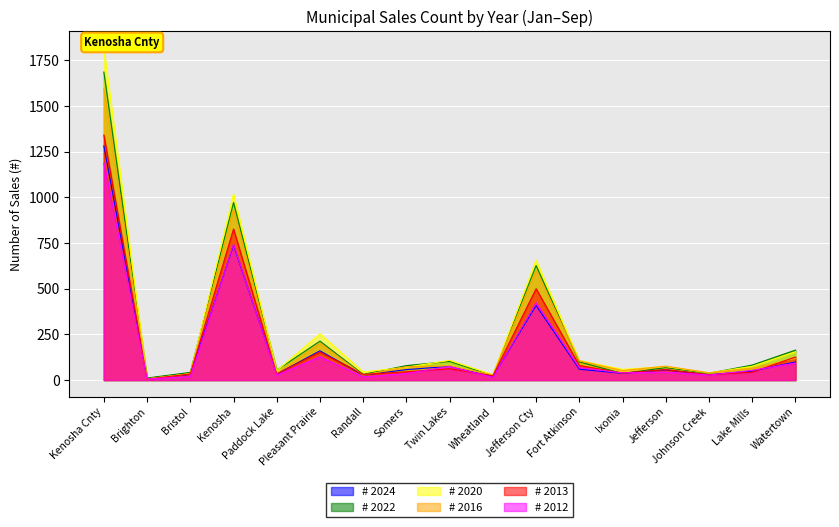

How many values in the # 2012 series are below 44?

8